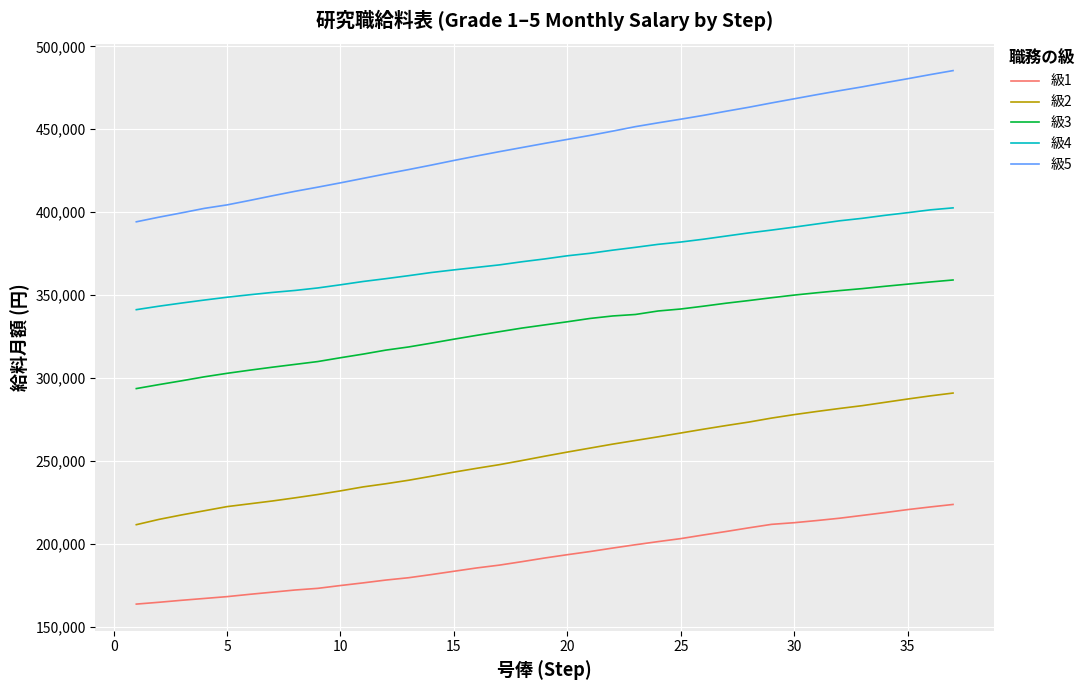

True or false: 級2 and 級5 intersect in this chart.

False